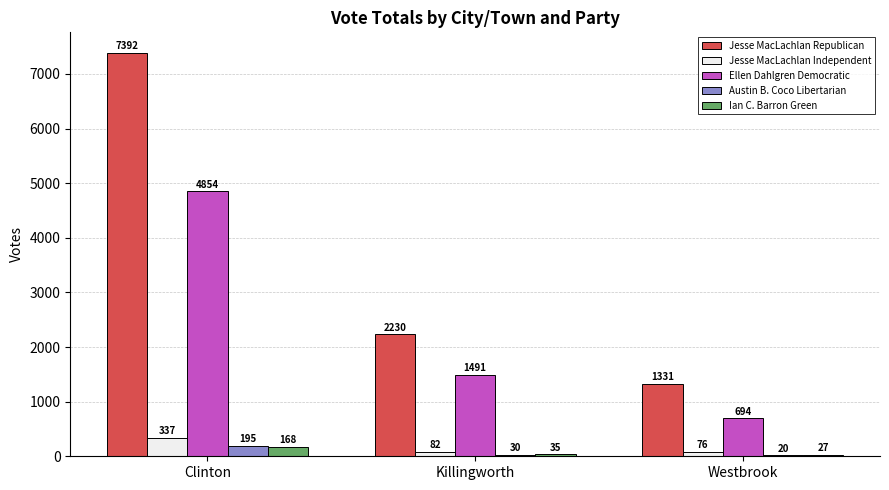

Which series has the largest total across all categories?

Jesse MacLachlan Republican